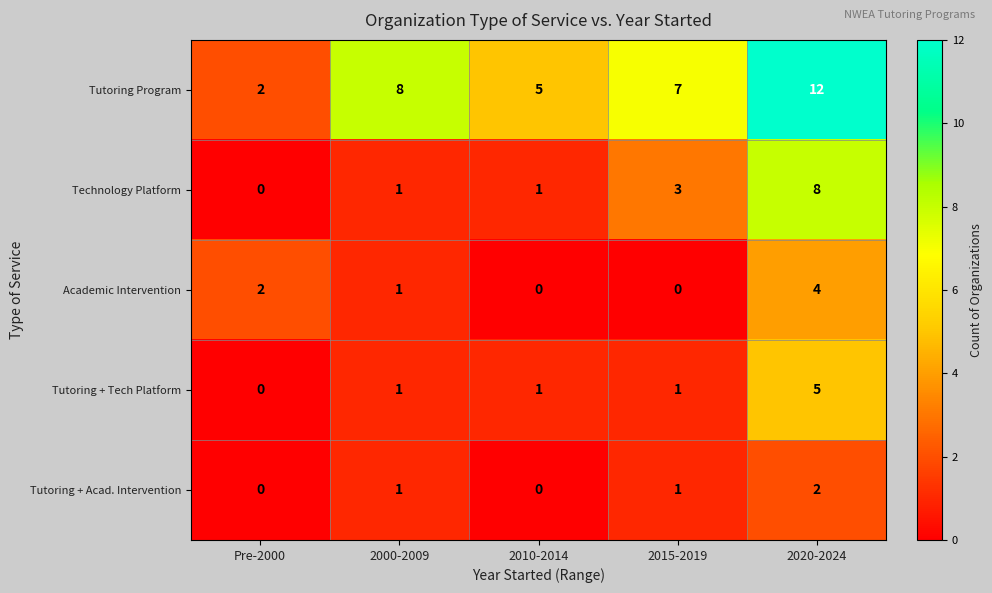

How many Tutoring + Tech Platform values are between 1 and 2?

3